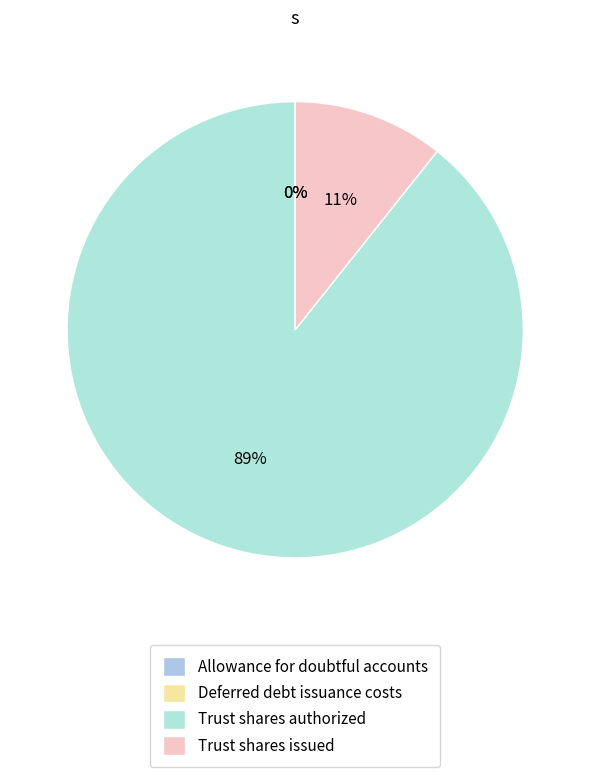

Count the number of slices in the pie.

4